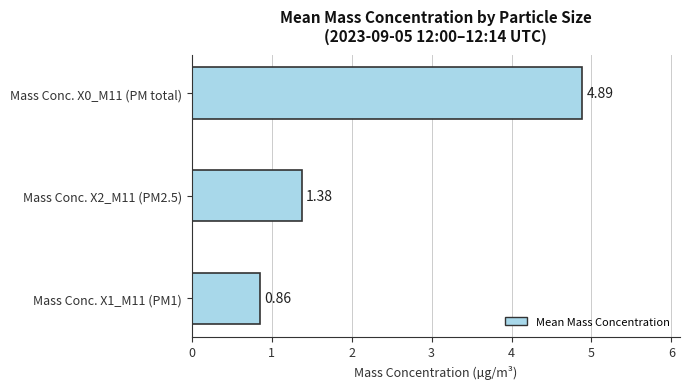

Does the chart contain stacked bars?

No